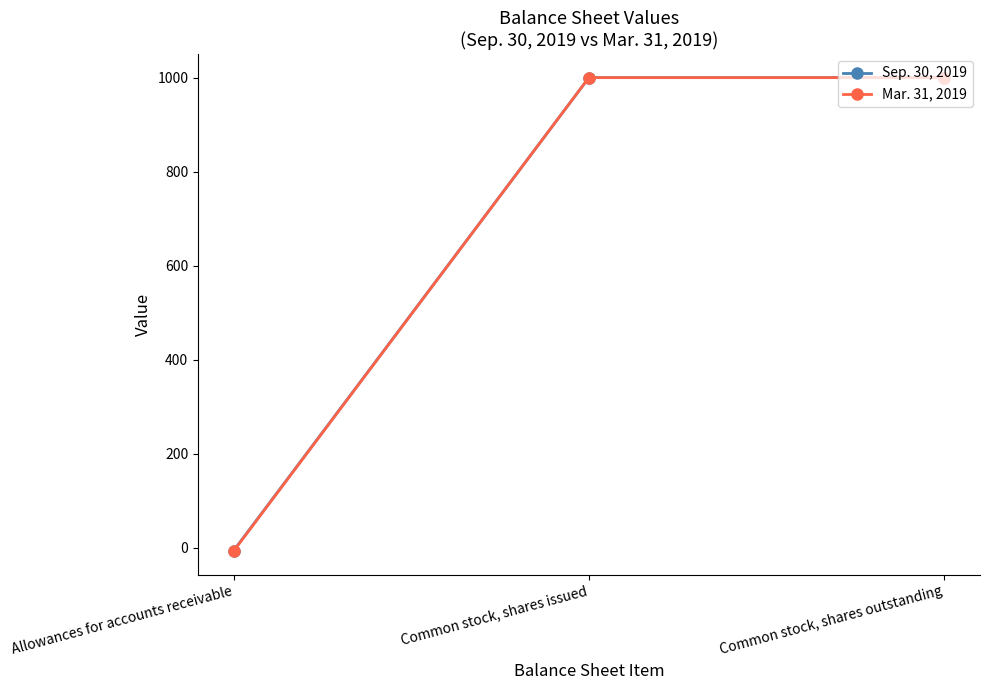

What is the maximum value for Mar. 31, 2019?

1000